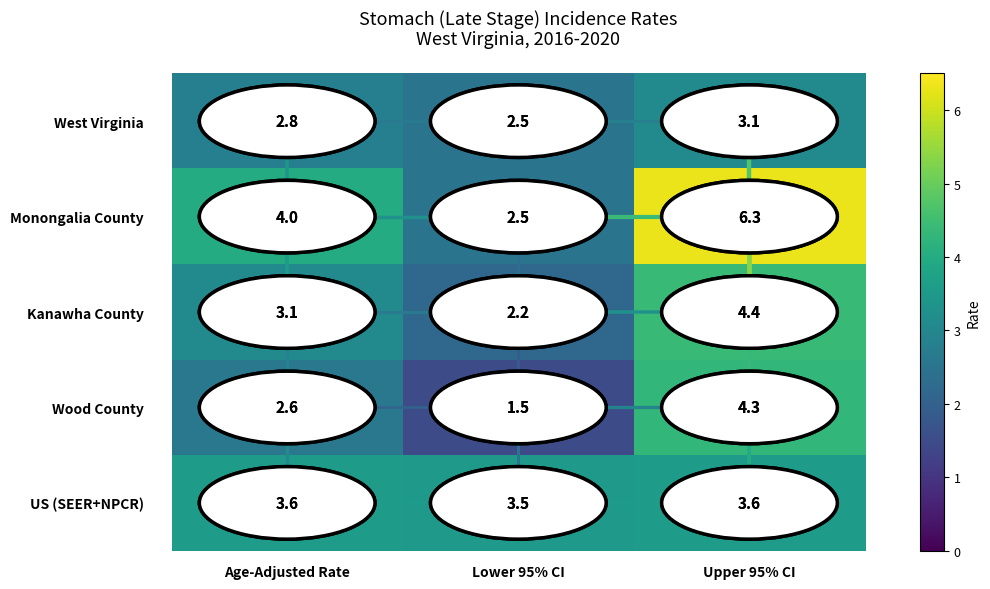

What is the total value across all series at Upper 95% CI?

21.7